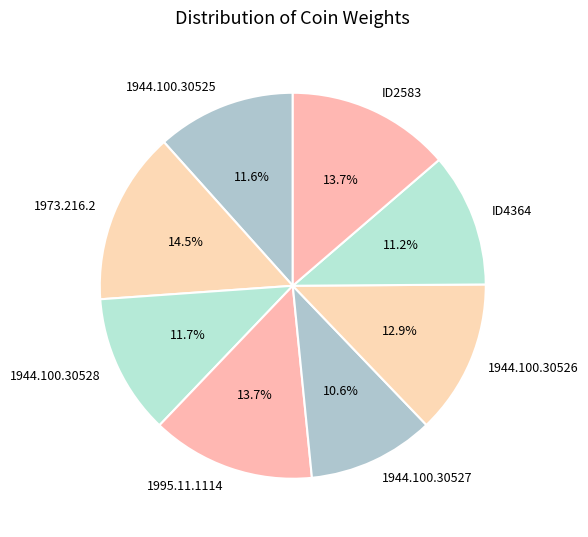

What is the smallest slice in the pie chart?

1944.100.30527